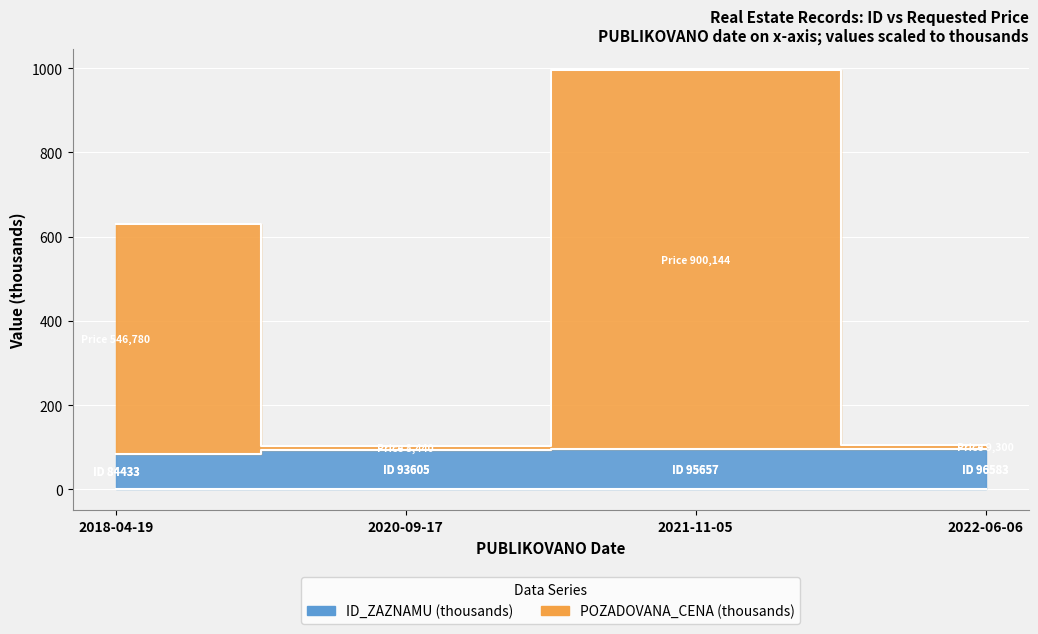

At 2021-11-05, list the series in order from largest to smallest.

POZADOVANA_CENA, ID_ZAZNAMU